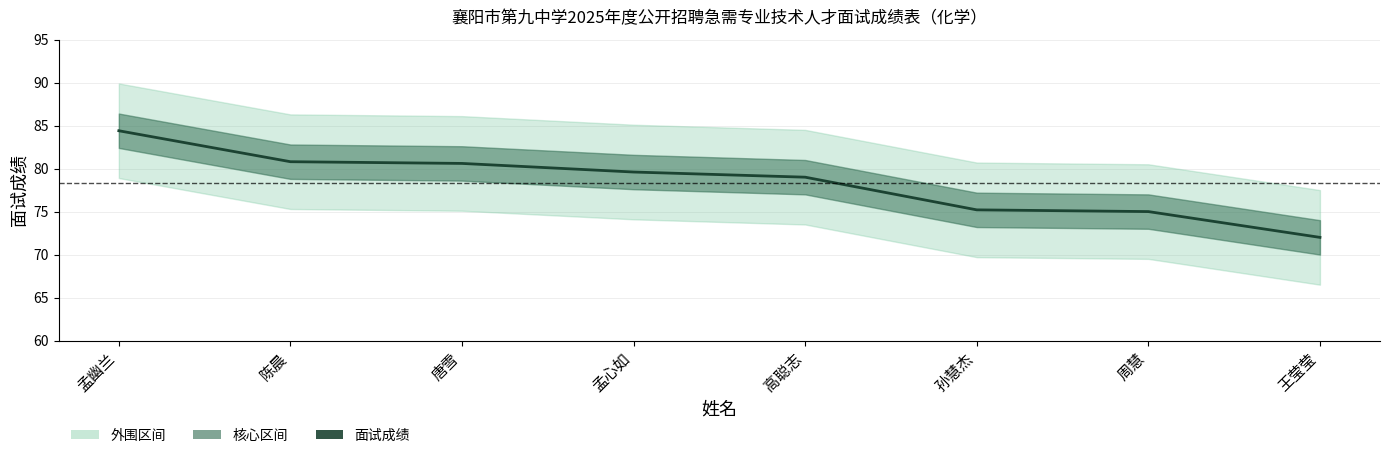

List the labels in order of value, smallest first.

王莹莹, 周慧, 孙慧杰, 高聪志, 孟心如, 唐雪, 陈晨, 孟幽兰